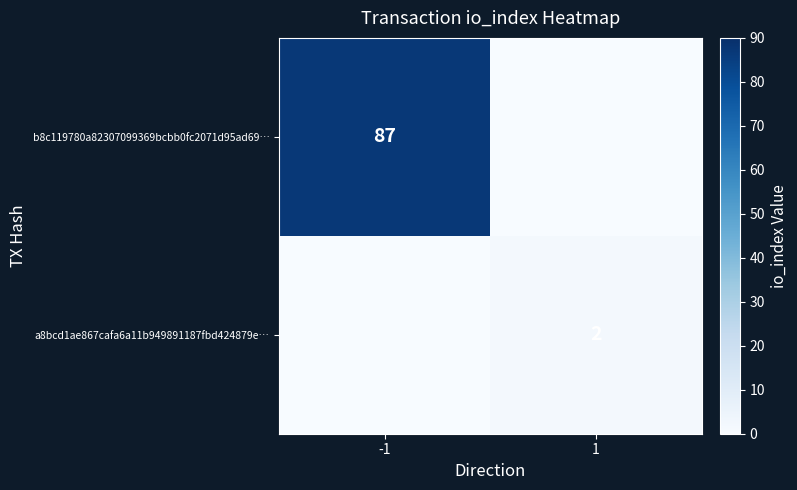

At how many categories does at least one series exceed 25?

1